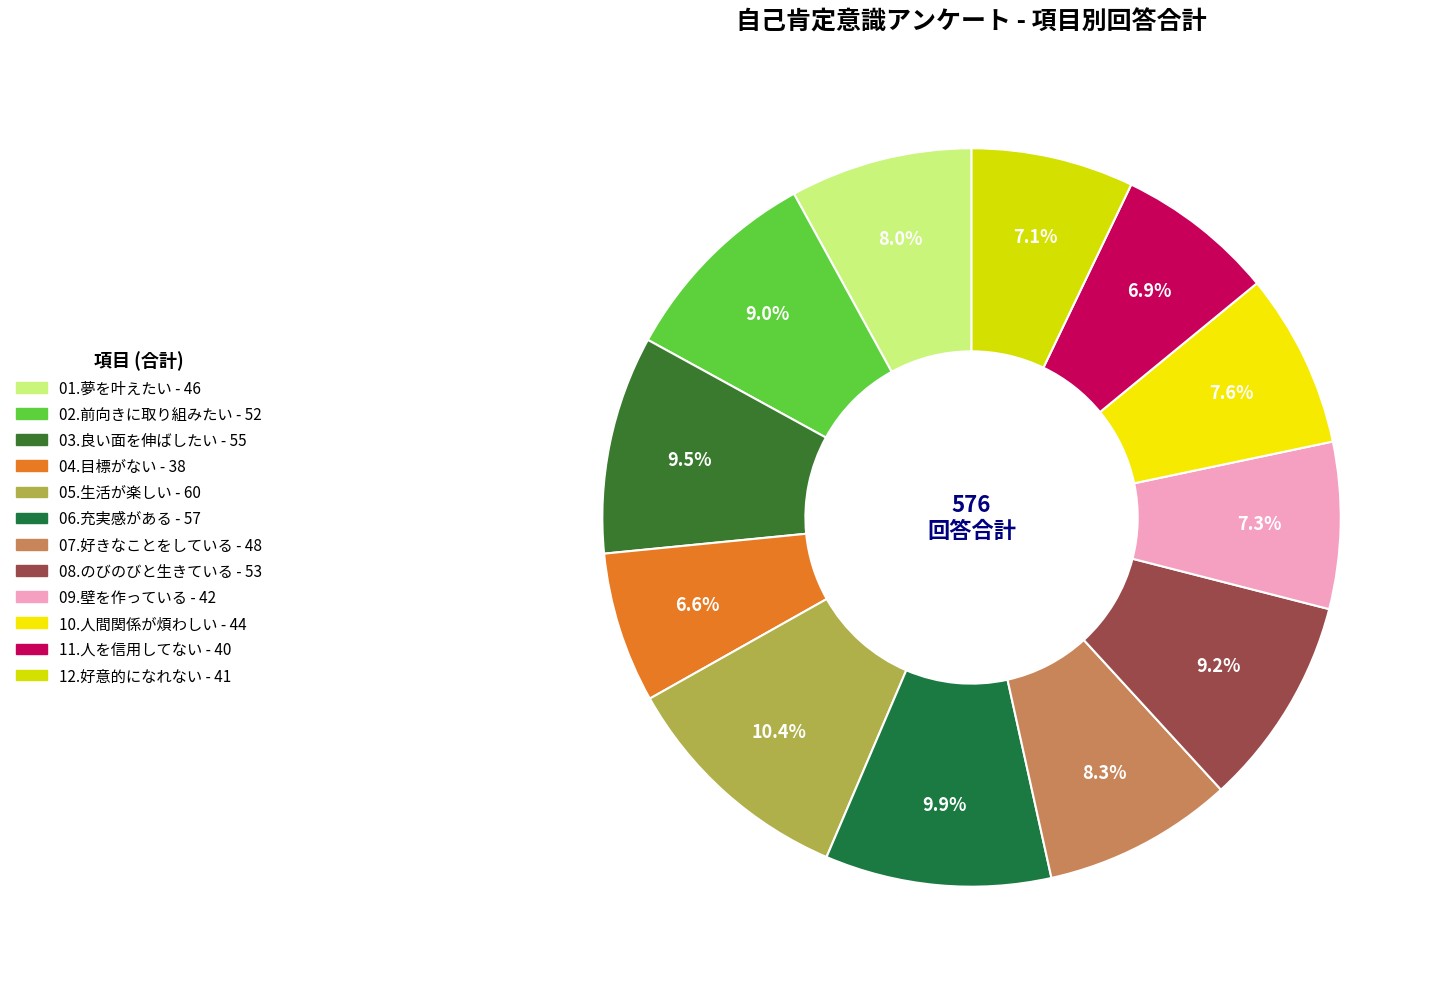

How many segments does this pie chart have?

12